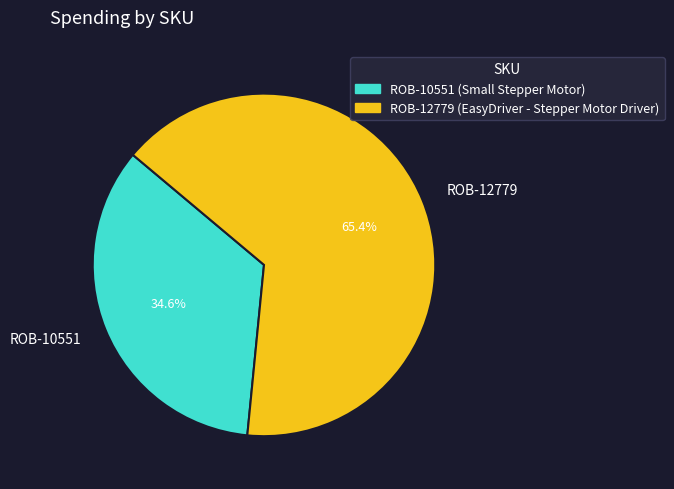

How many slices are in this pie chart?

2